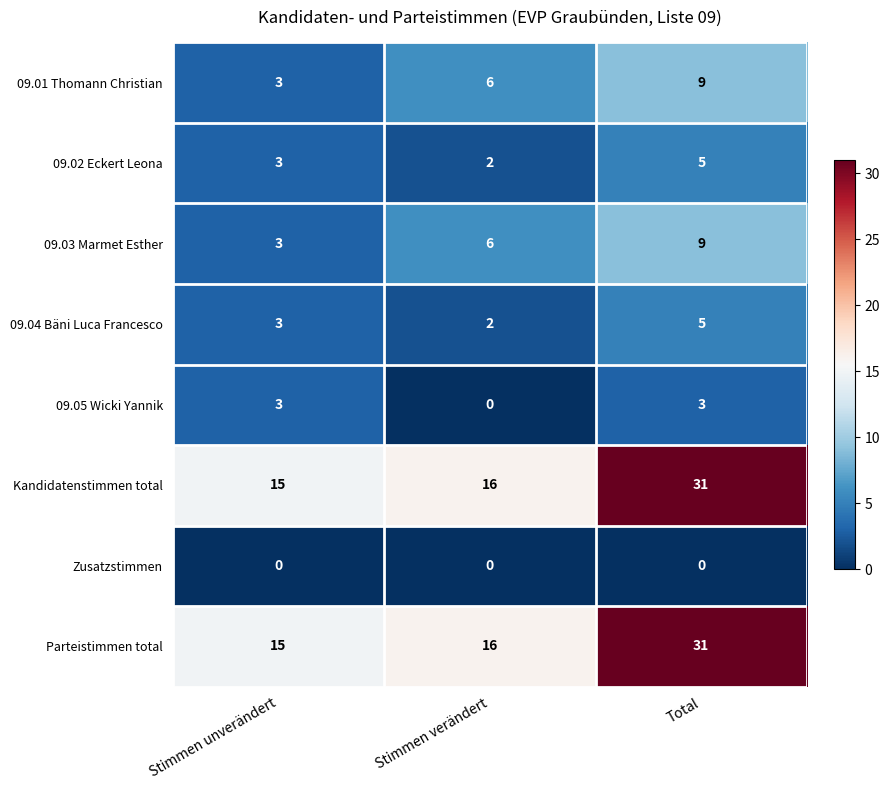

At which category is the sum across all series the highest?

Total